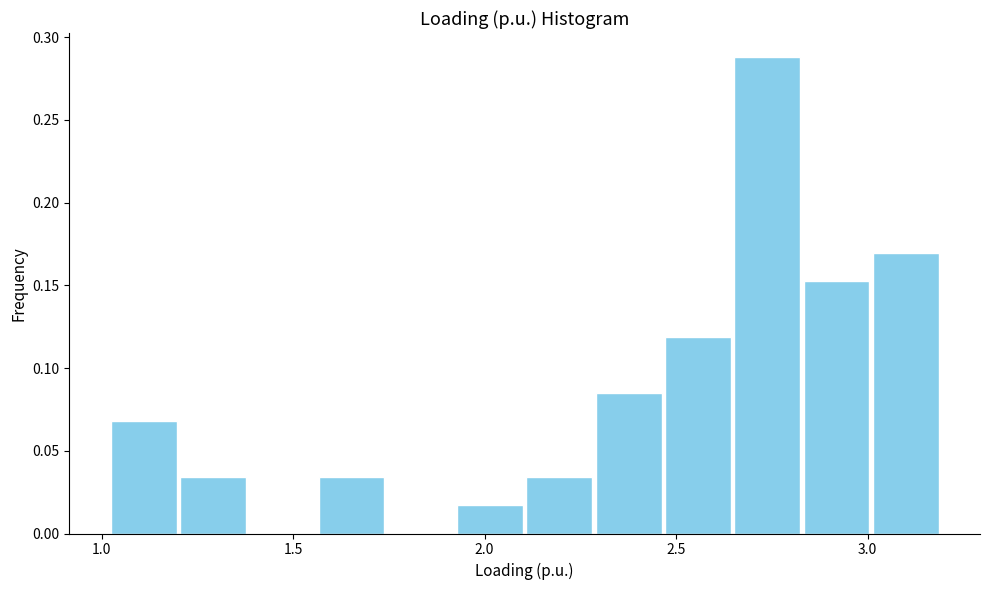

Read against the x-axis, roughly where is the centre of the tallest bar?

2.75